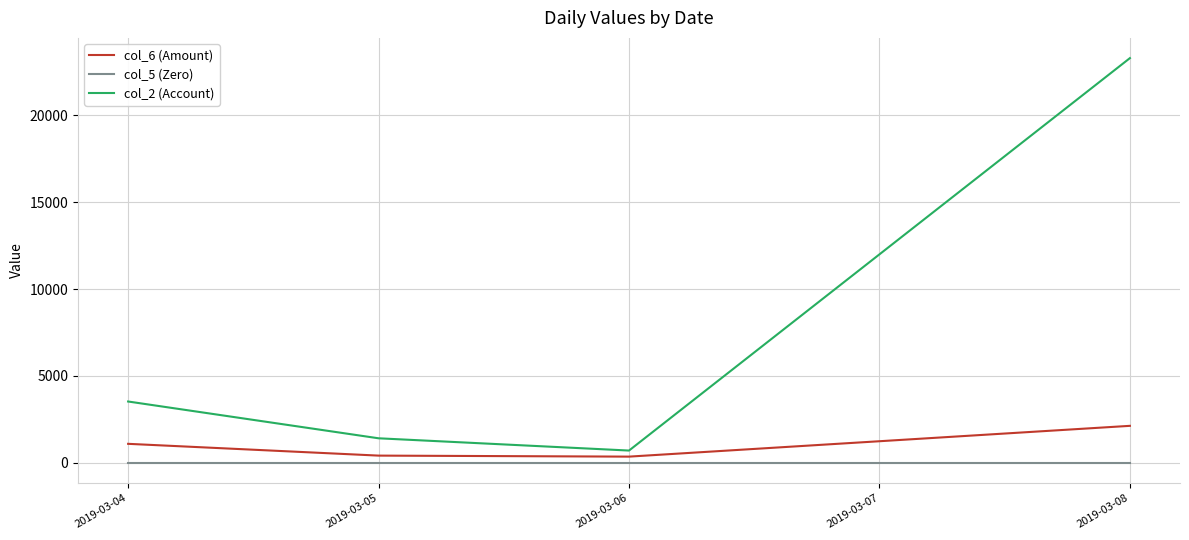

At which label is col_2 (Account) closest to 12002?

2019-03-04